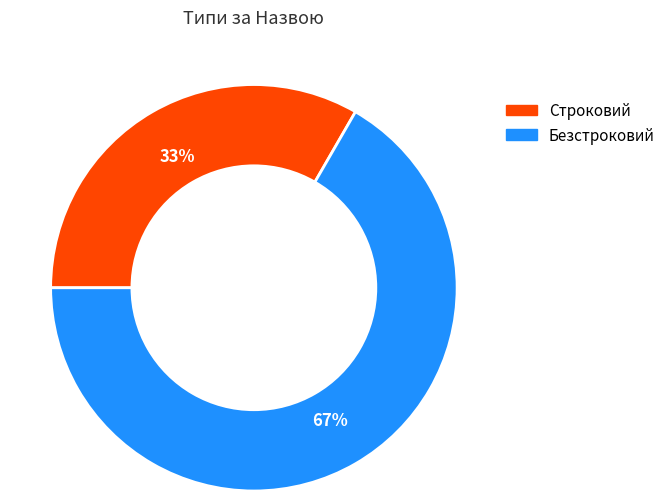

Is the sum of Строковий and Безстроковий greater than half?

Yes